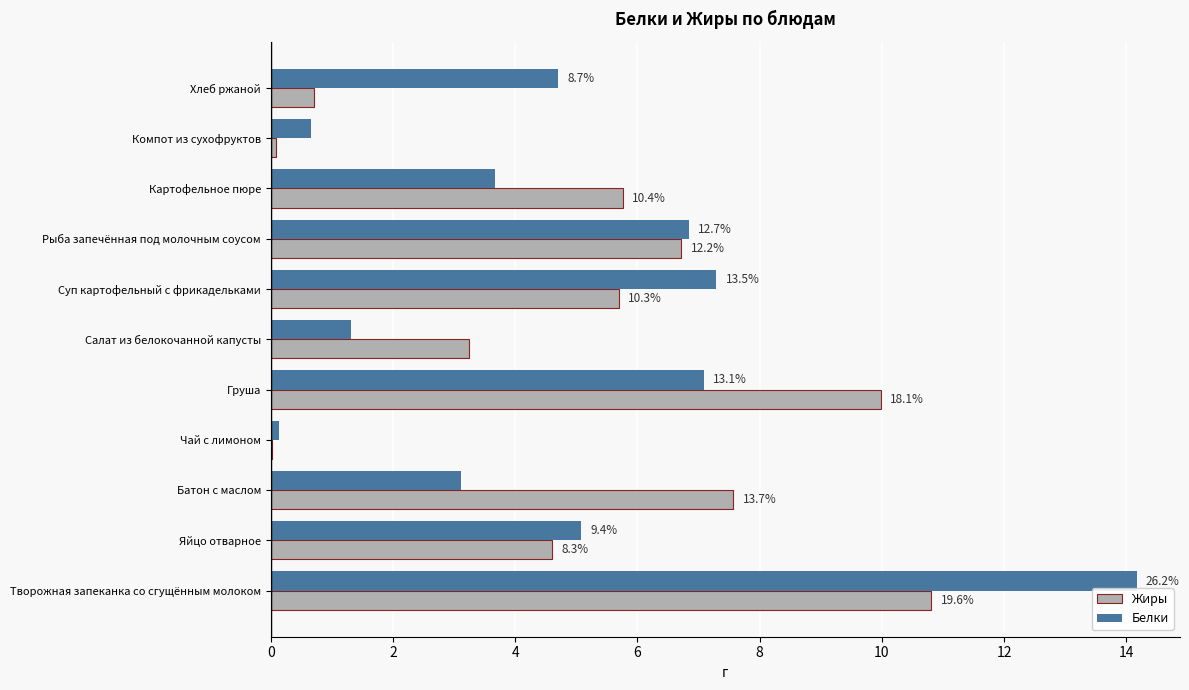

What are all the series names shown in the legend?

Жиры, Белки